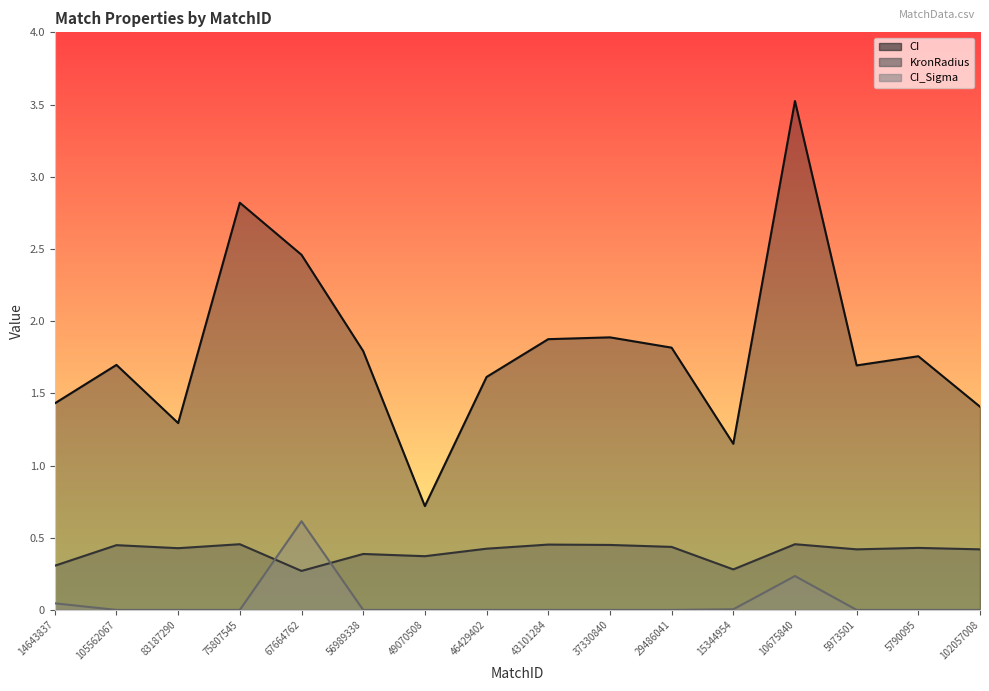

Which series has the largest total across all categories?

CI